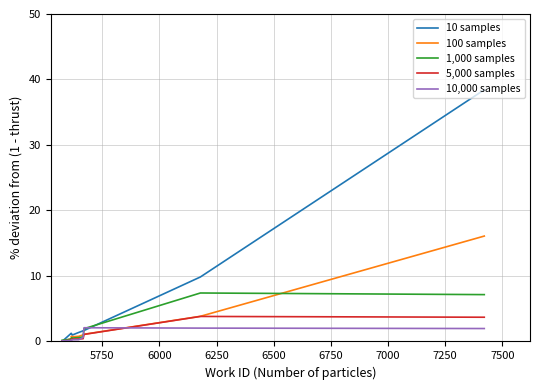

At how many categories does at least one series exceed 2?

3